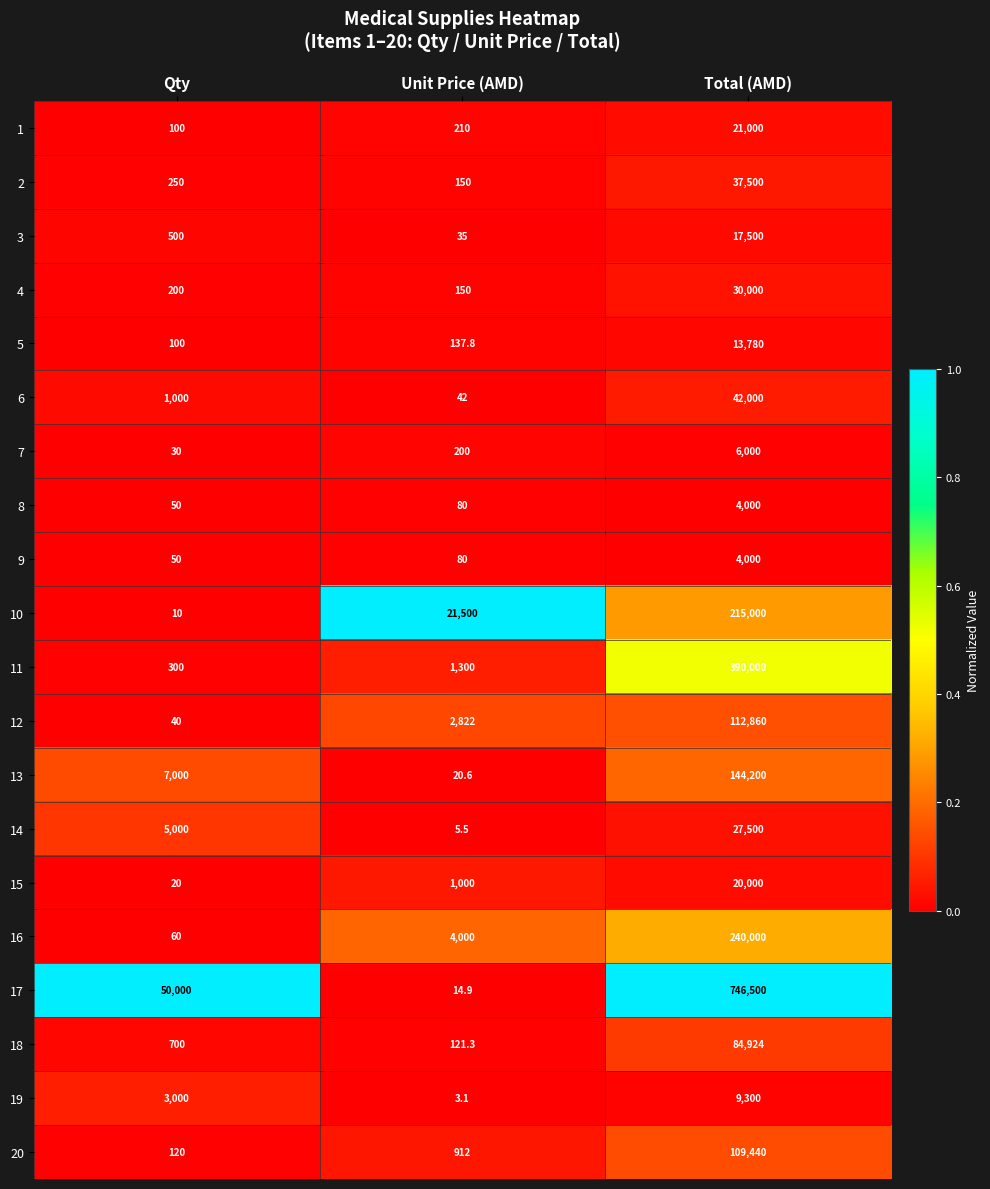

Is it true that 19 equals 5356.6 at Qty?

False